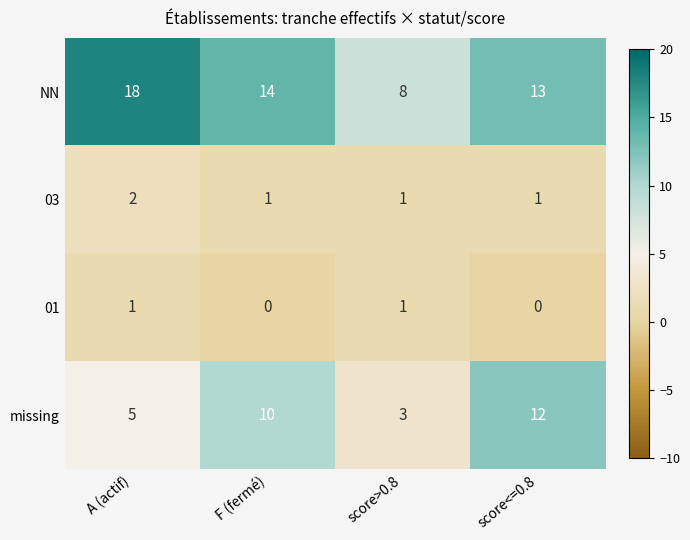

Count the number of categories in the chart.

4